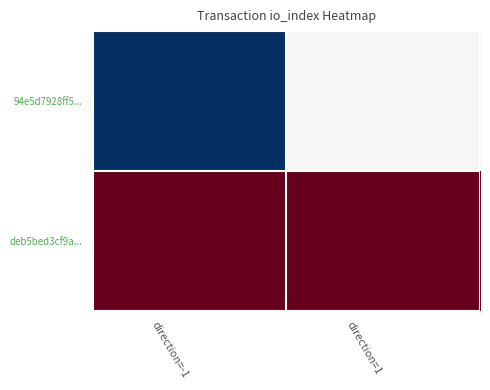

At how many categories does at least one series exceed 0?

2